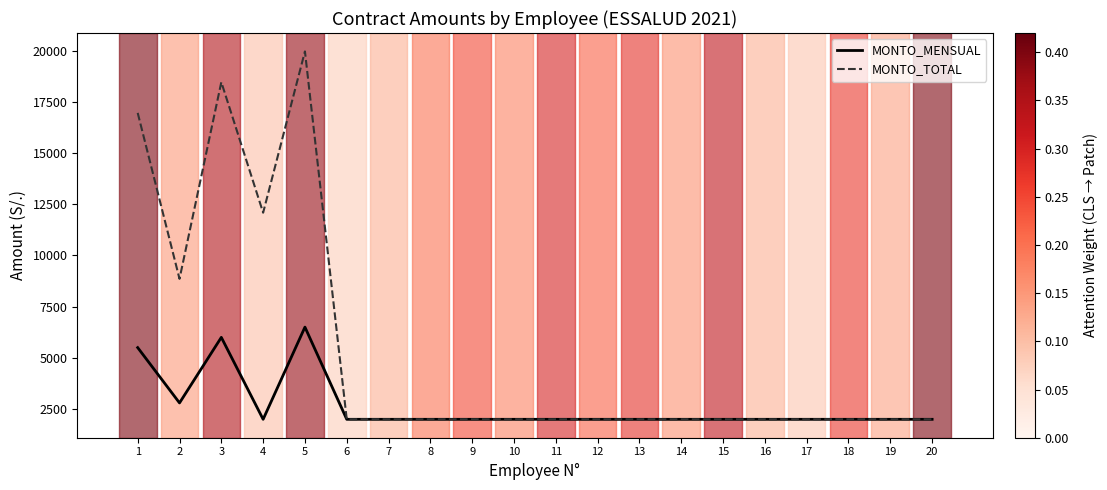

List the series in order of their overall mean, highest first.

MONTO_TOTAL, MONTO_MENSUAL